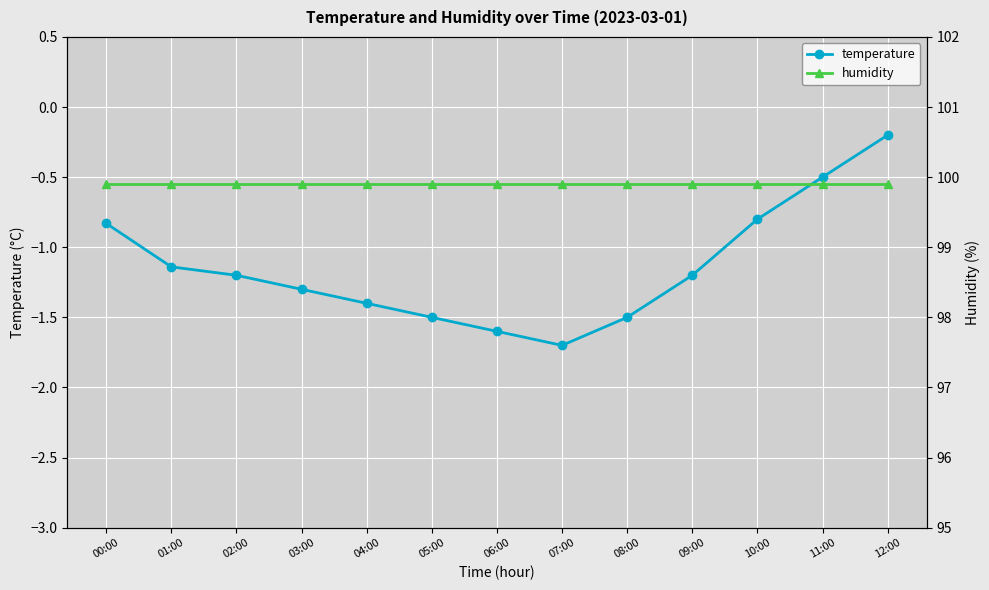

List the series in order of their overall mean, lowest first.

temperature, humidity